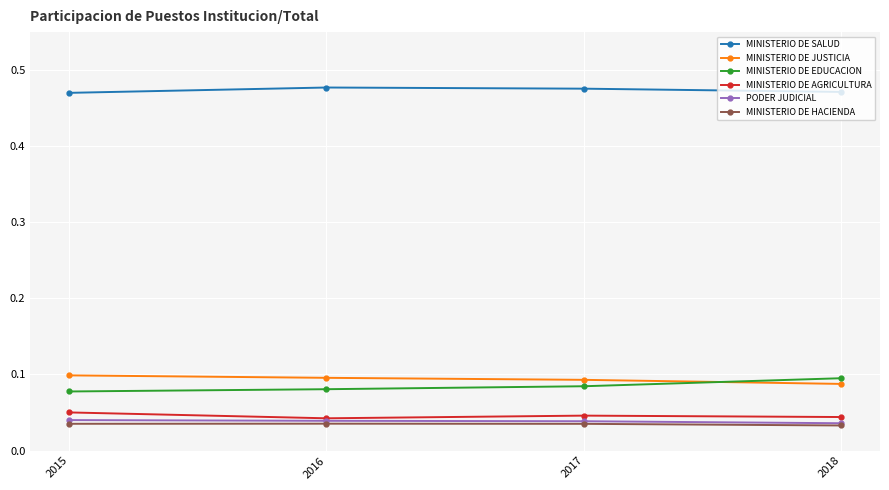

How many interior local peaks does the MINISTERIO DE HACIENDA series have?

1